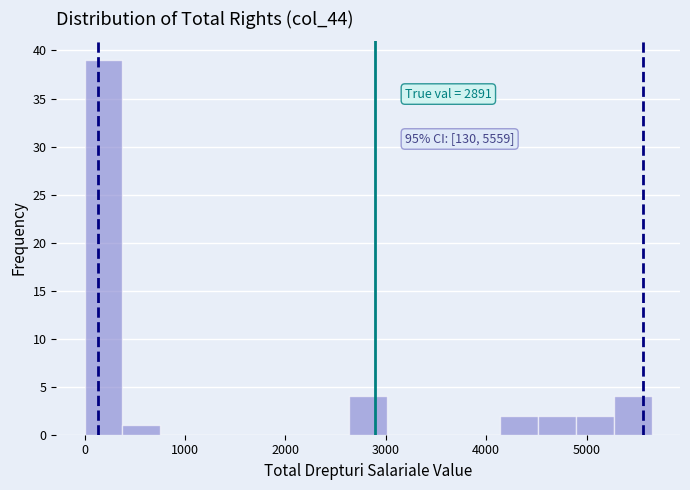

Around what value on the x-axis is the tallest bar? Give the approximate position of its centre, as read against the axis.

200